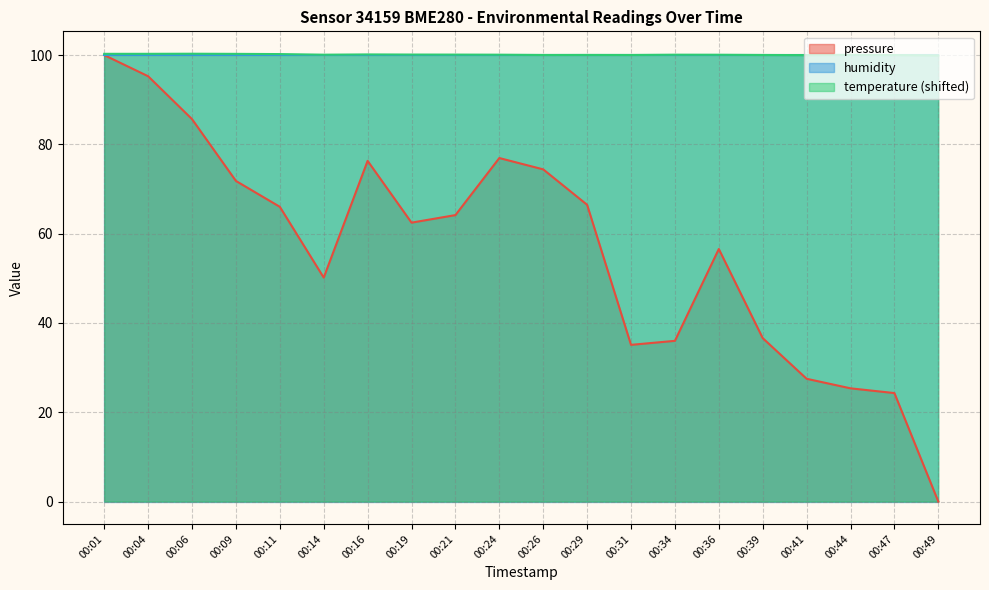

Reading right to left, list all the values displayed in this chart.

pressure: 00:49=0.0	00:47=24.3	00:44=25.4	00:41=27.5	00:39=36.6	00:36=56.6	00:34=36.0	00:31=35.1	00:29=66.5	00:26=74.4	00:24=76.9	00:21=64.2	00:19=62.5	00:16=76.3	00:14=50.2	00:11=66.0	00:09=71.8	00:06=85.7	00:04=95.3	00:01=100.0
temperature: 00:49=99.9	00:47=100.0	00:44=100.1	00:41=100.0	00:39=100.0	00:36=100.1	00:34=100.1	00:31=100.0	00:29=100.0	00:26=100.0	00:24=100.1	00:21=100.1	00:19=100.1	00:16=100.2	00:14=100.1	00:11=100.2	00:09=100.3	00:06=100.3	00:04=100.3	00:01=100.3